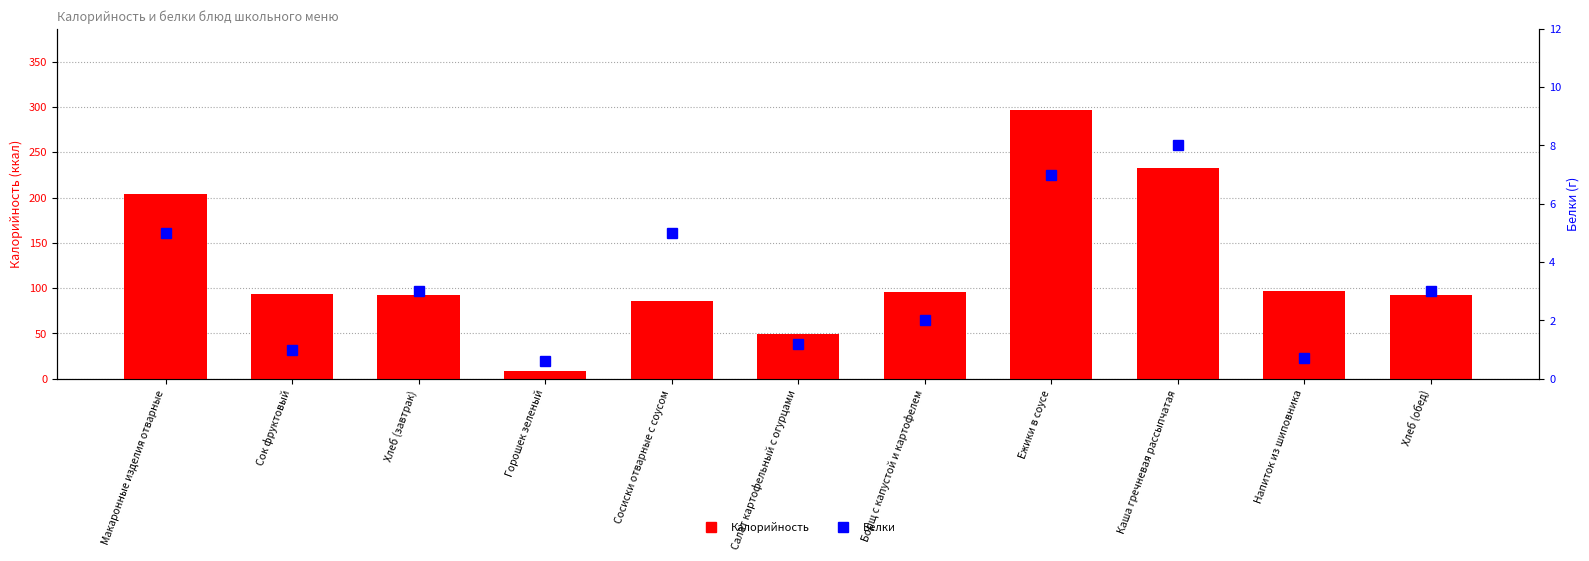

At how many categories does at least one series exceed 172?

3